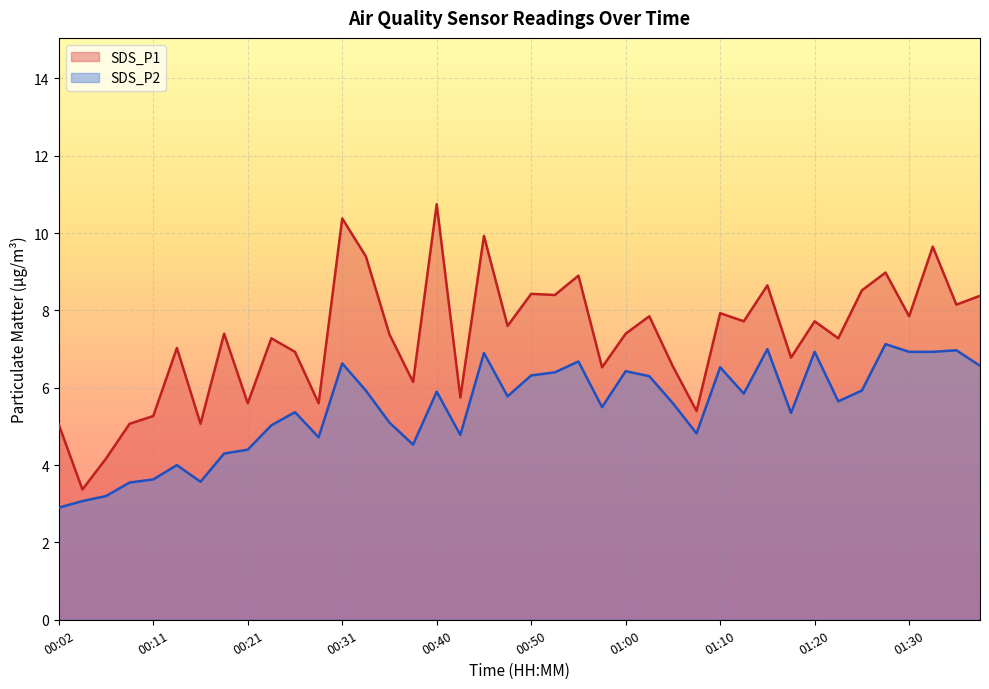

True or false: SDS_P2 and SDS_P1 cross at least once.

False